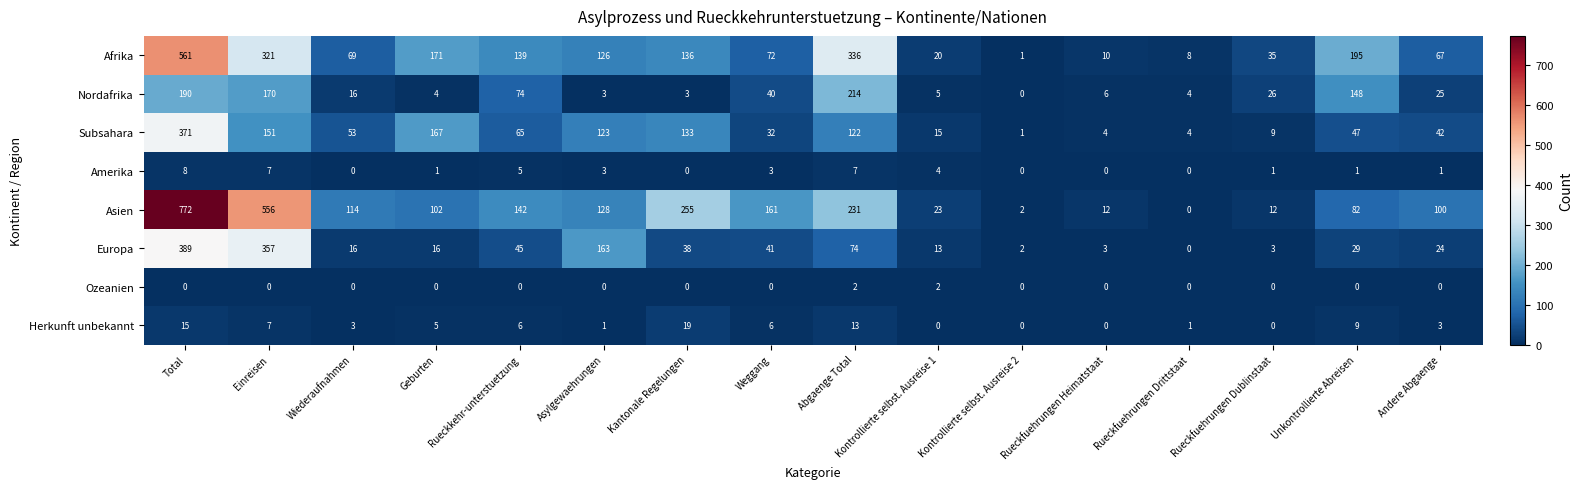

What is the total value across all series at Rueckfuehrungen Heimatstaat?

35